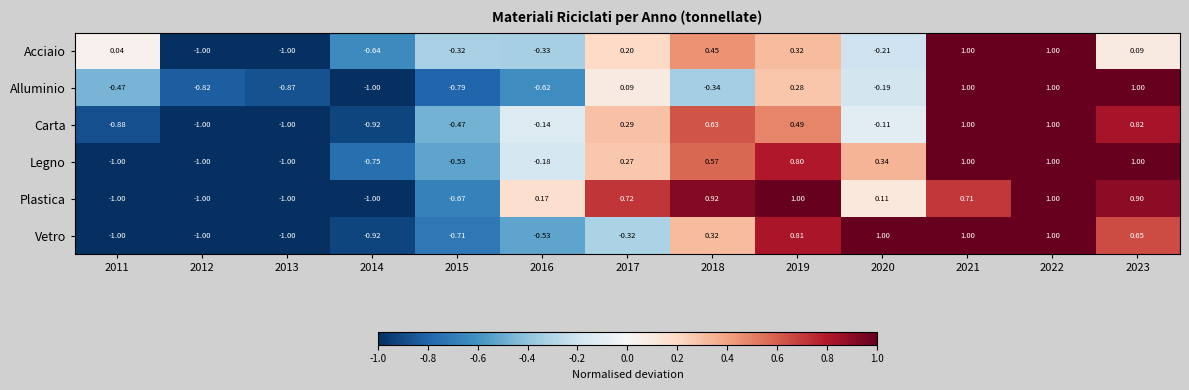

Rank the series at 2016 from lowest to highest value.

Alluminio, Vetro, Acciaio, Legno, Carta, Plastica